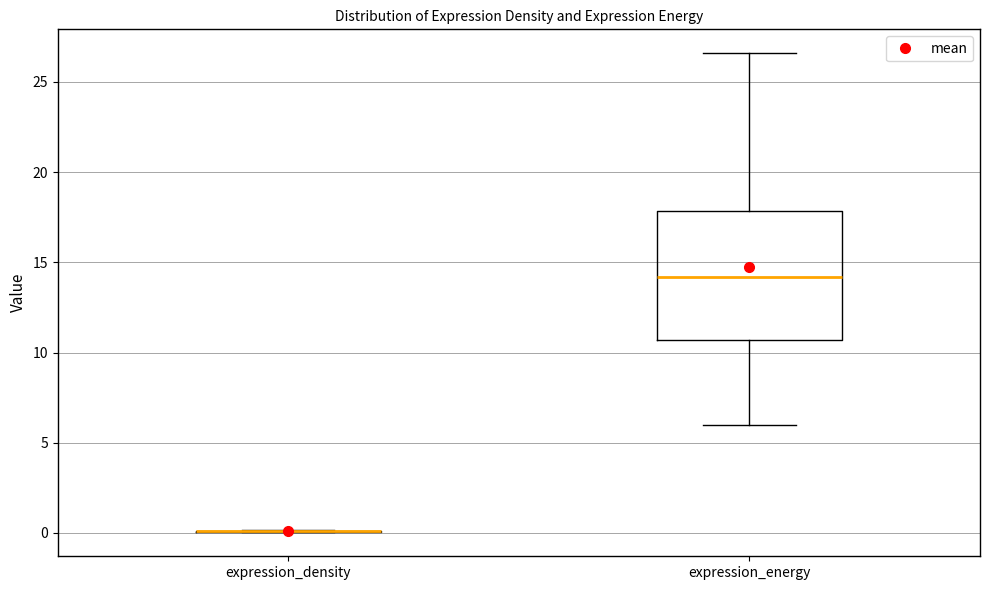

Reading left to right, transcribe this box plot: for each box, give where its median line is, the range the box spans, and where its two whiskers end, as read against the y-axis. The values are not printed on the chart, so give them approximately, as read against the axis.

expression_density: box collapsed to a line at 0.0, whiskers 0.0 to 0.0
expression_energy: median 14.0, box 10.5 to 18.0, whiskers 6.0 to 26.5